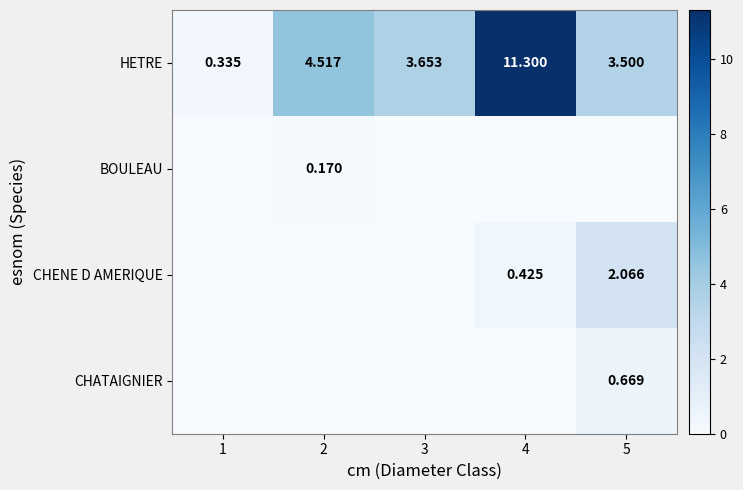

What is the total value across all series at 4?

11.7